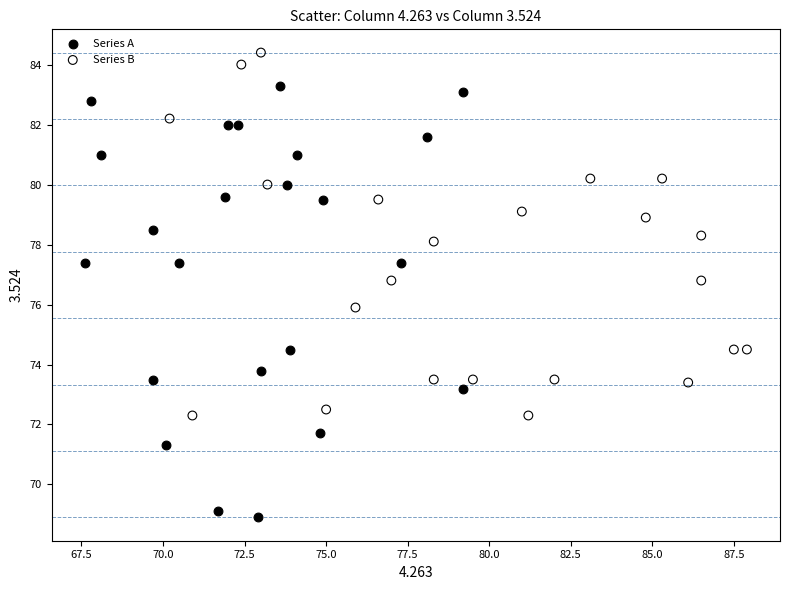

Which series contains the highest Y value?

Series B